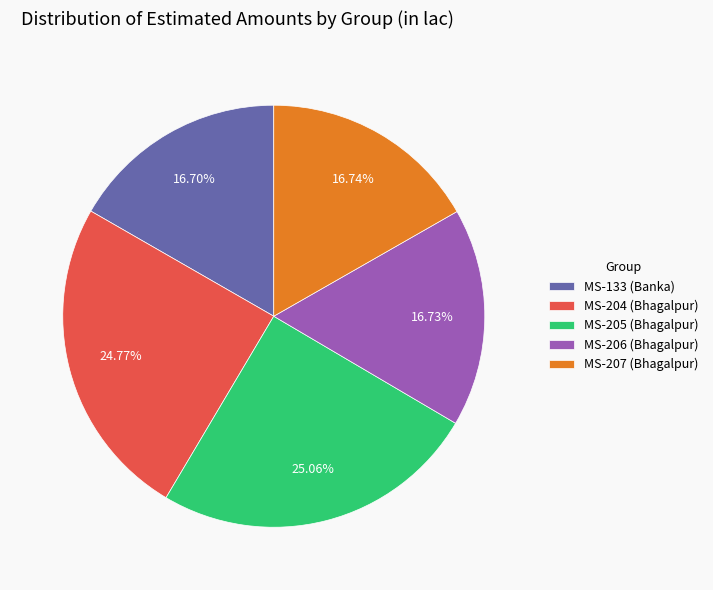

To the nearest percent, what portion does MS-205 (Bhagalpur) represent?

25%